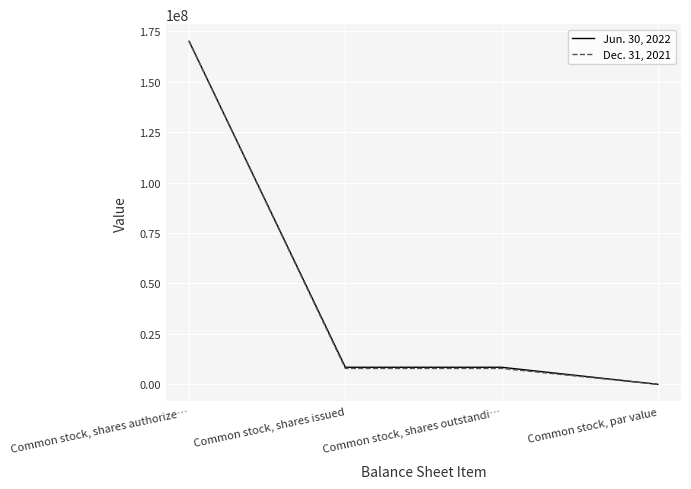

Rank the series at Common stock, shares outstandi… from highest to lowest value.

Jun. 30, 2022, Dec. 31, 2021